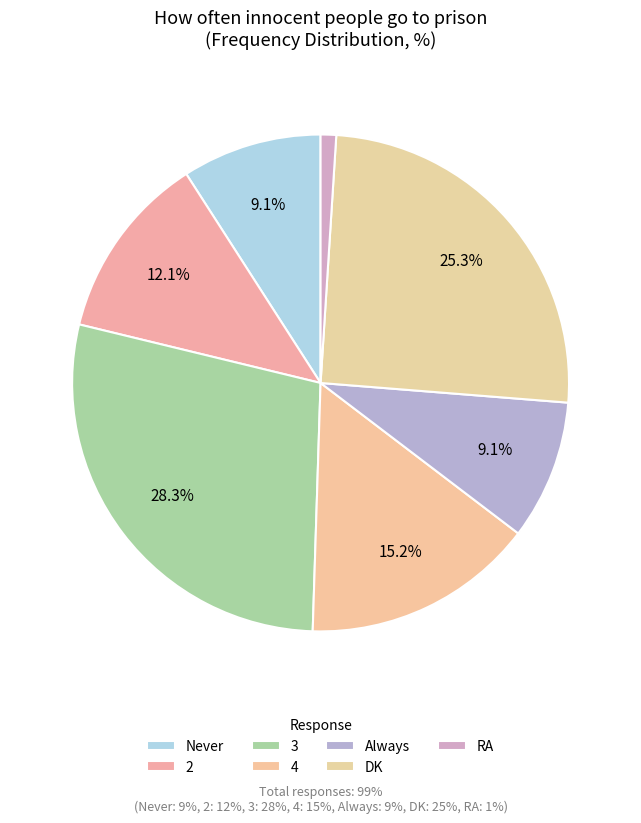

Count the number of slices in the pie.

7